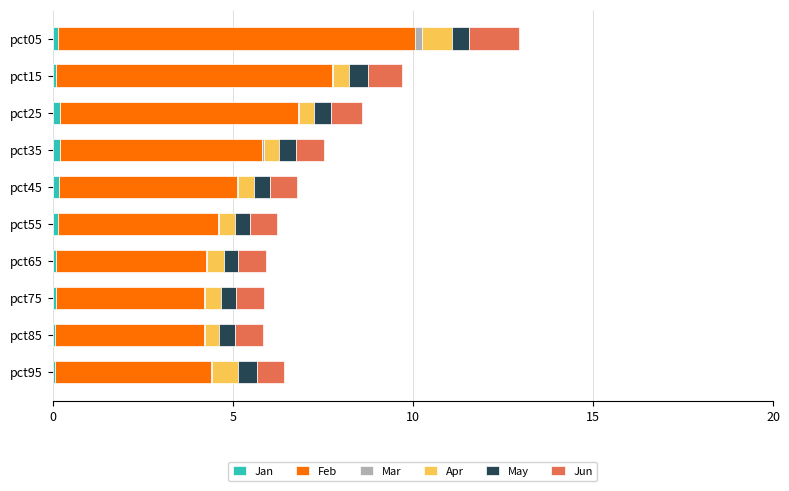

How many distinct data groups are displayed?

6